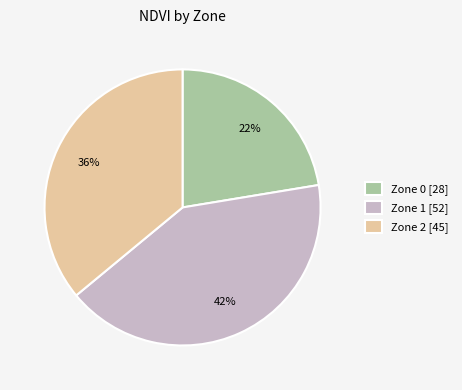

Do Zone 2 [45] and Zone 0 [28] together represent more than half of the pie?

Yes